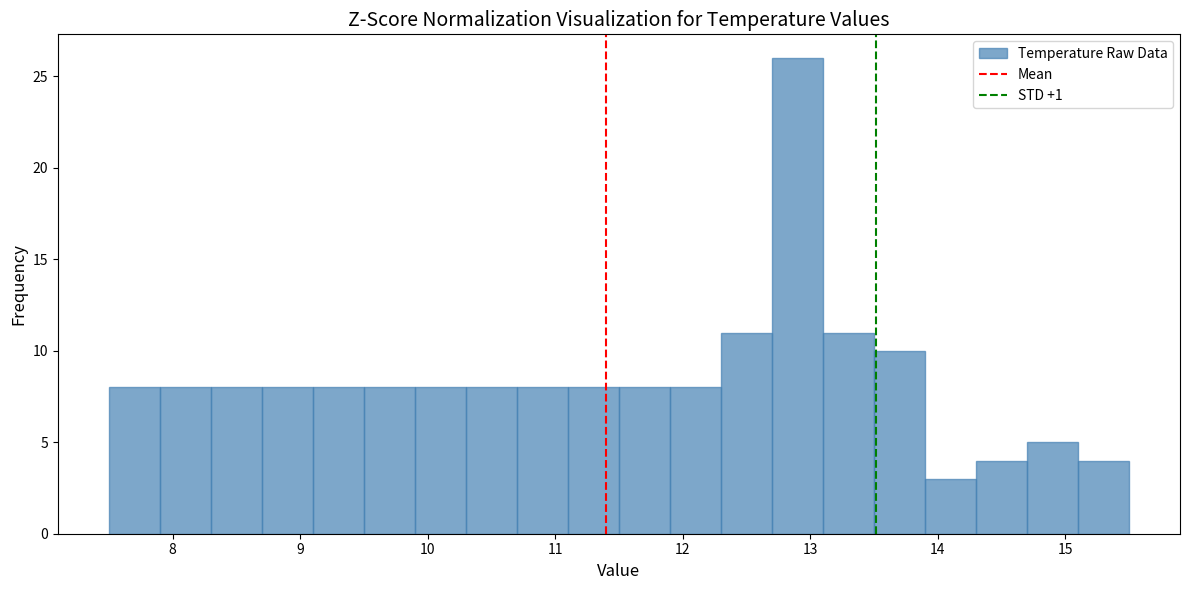

How tall is the bar that spans 13.5 to 13.9 on the x-axis? The values are not printed on the chart, so give them approximately, as read against the axis.

10